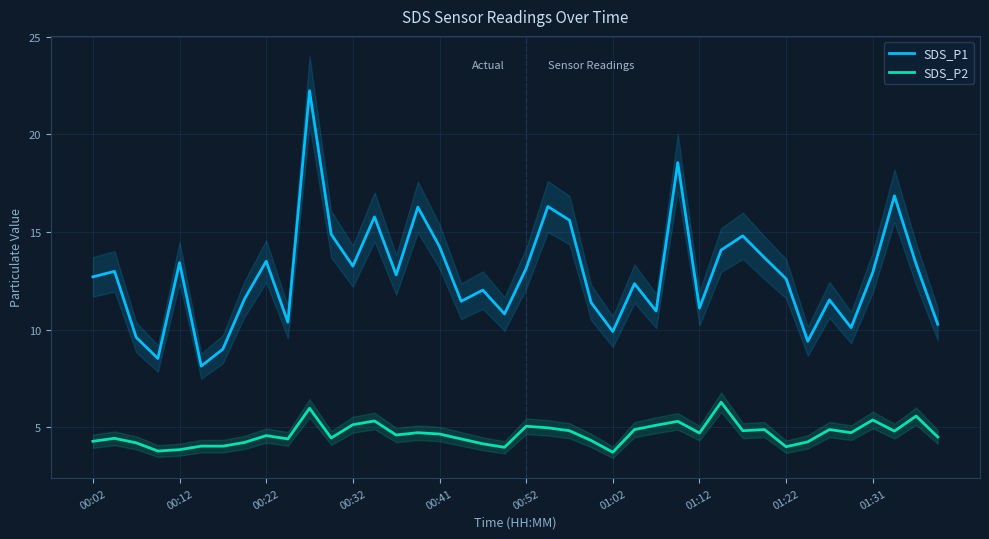

List the series in order of their overall mean, highest first.

SDS_P1, SDS_P2